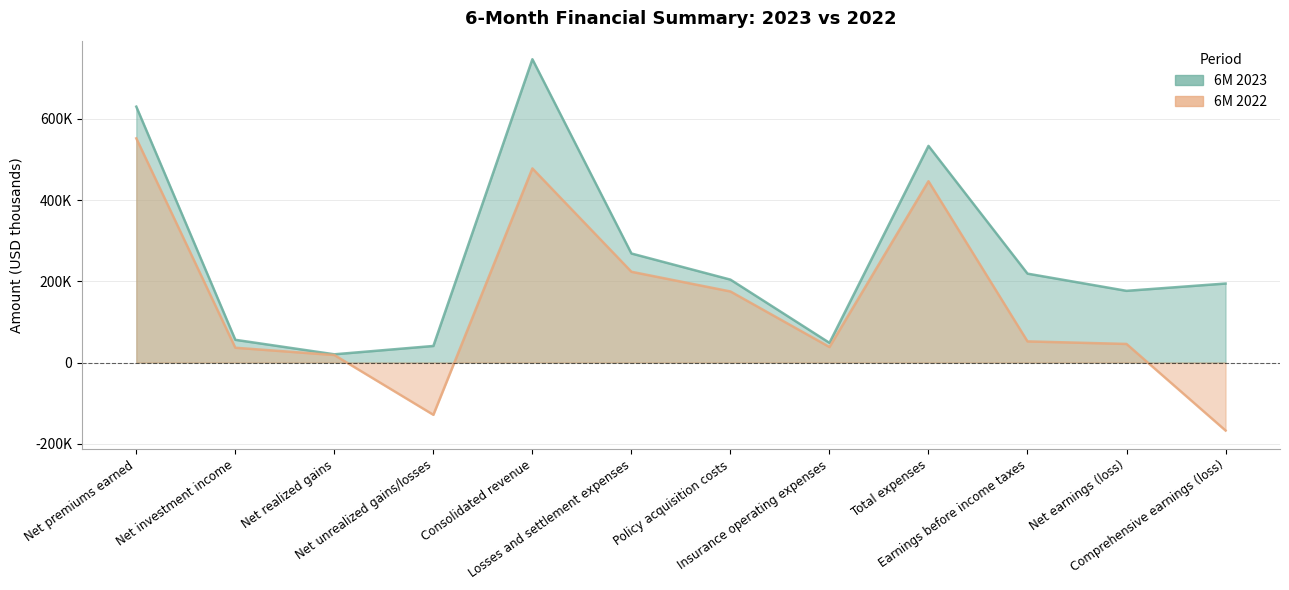

The 6M 2023 series shows 176463 at Net earnings (loss). True or false?

True